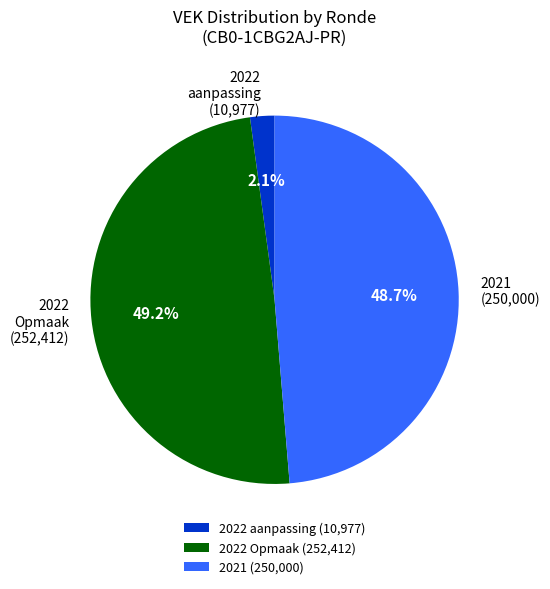

How much of the chart is everything except 2022 Opmaak?

50.8%